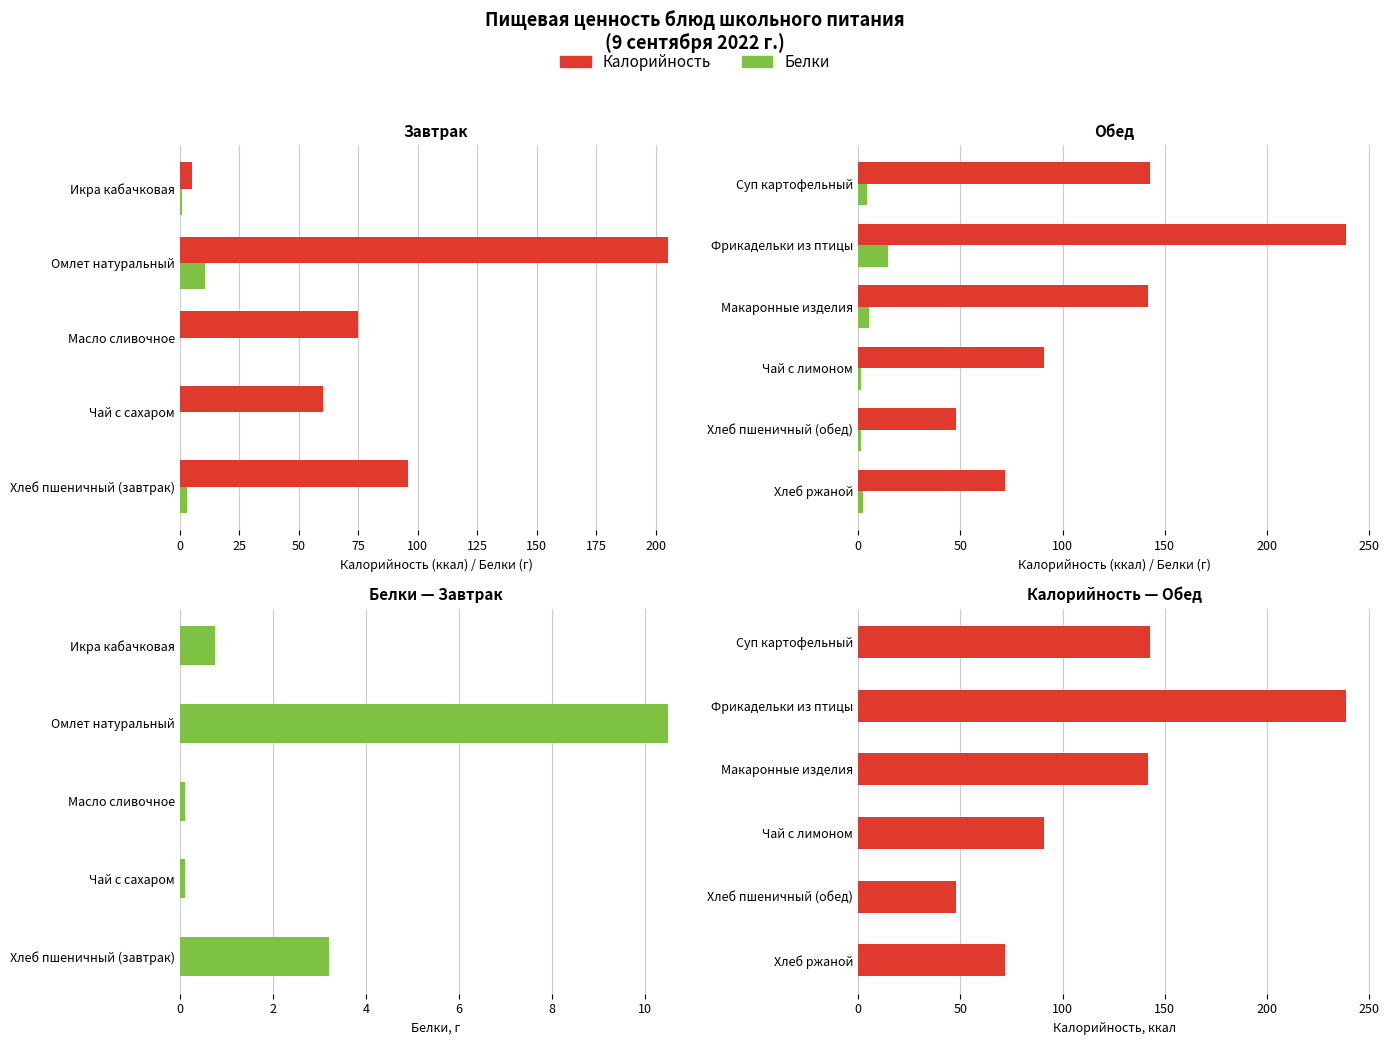

List the labels in order of Калорийность value, largest first.

Фрикадельки из птицы, Омлет натуральный, Суп картофельный, Макаронные изделия, Хлеб пшеничный (завтрак), Чай с лимоном, Масло сливочное, Хлеб ржаной, Чай с сахаром, Хлеб пшеничный (обед), Икра кабачковая